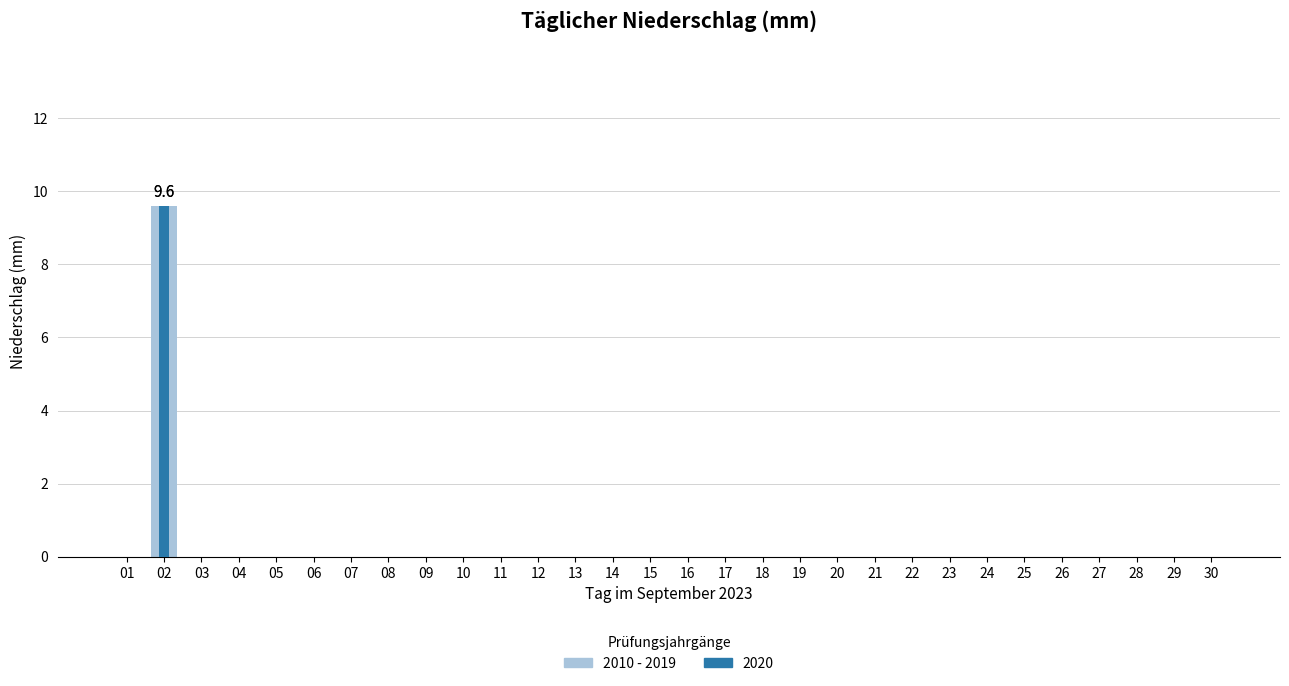

Rank the categories by value from highest to lowest.

02, 01, 03, 04, 05, 06, 07, 08, 09, 10, 11, 12, 13, 14, 15, 16, 17, 18, 19, 20, 21, 22, 23, 24, 25, 26, 27, 28, 29, 30